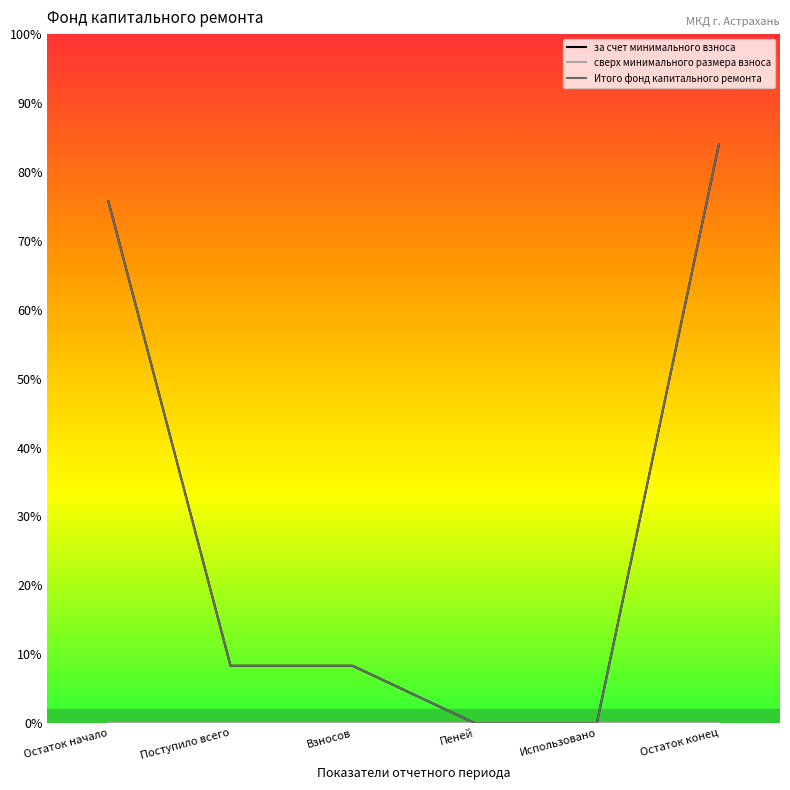

Rank the series at Остаток конец from lowest to highest value.

сверх минимального размера взноса, за счет минимального взноса, Итого фонд капитального ремонта